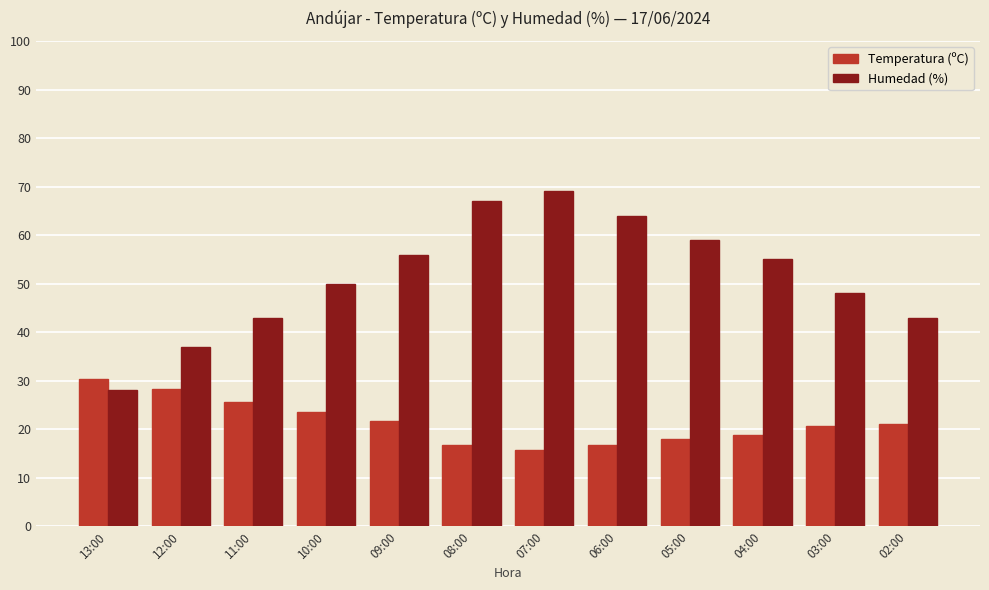

Which series has the largest total across all categories?

Humedad (%)